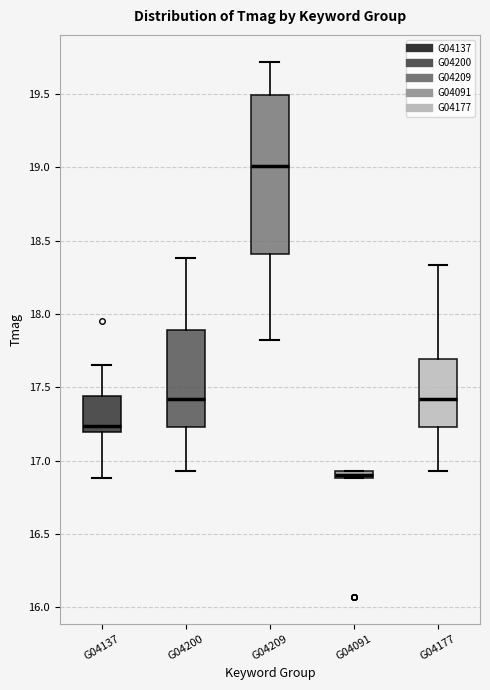

Which box is the tallest, from its lower edge to its upper edge?

G04209